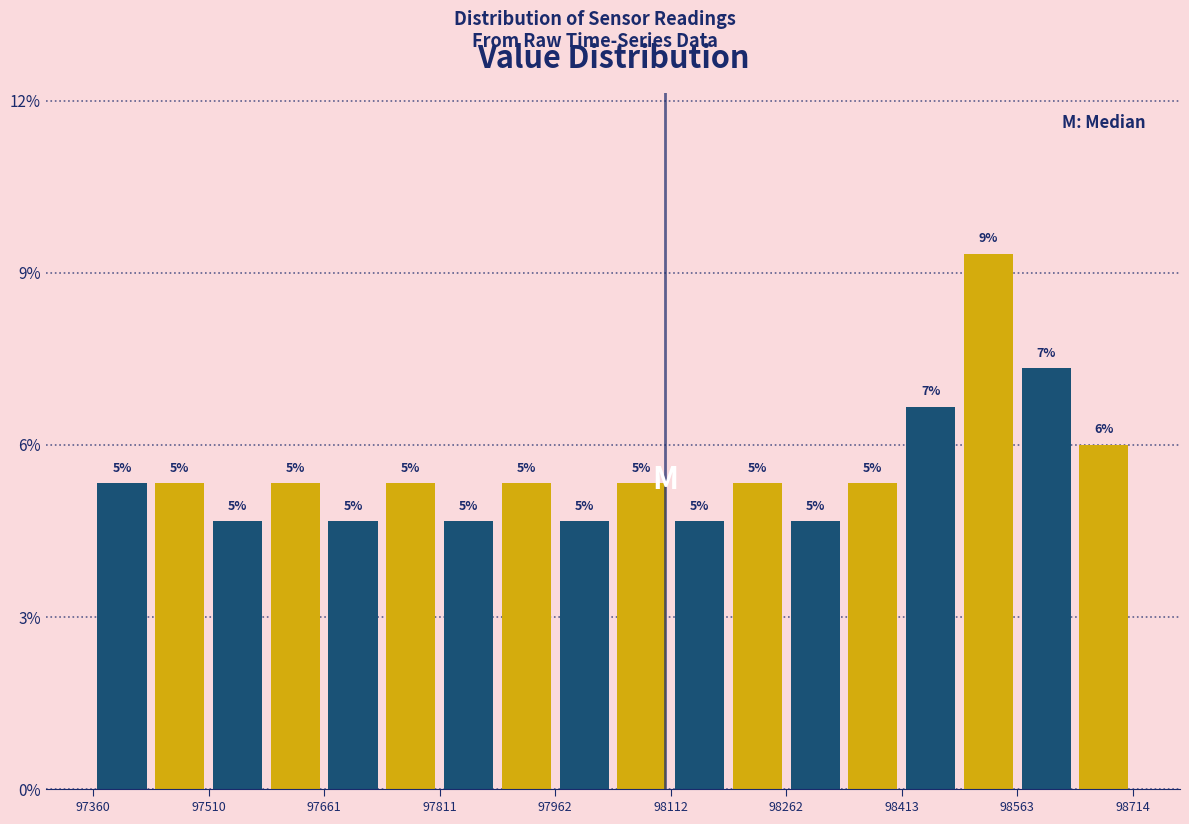

Read against the x-axis, roughly where is the centre of the tallest bar?

98520